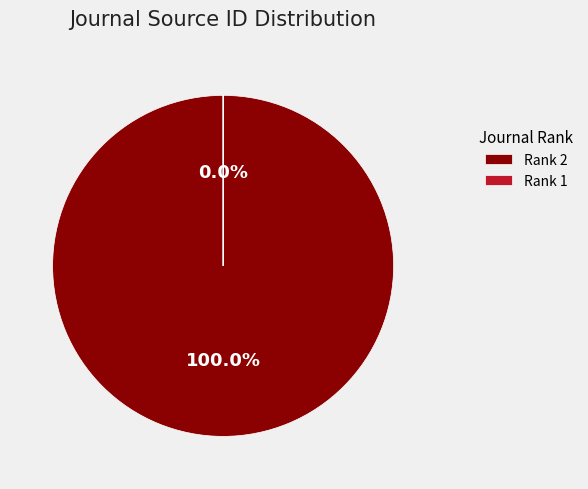

What is the change in value from Rank 2 (Environmental Economics) to Rank 1 (Hitotsubashi Journal)?

-19700144930